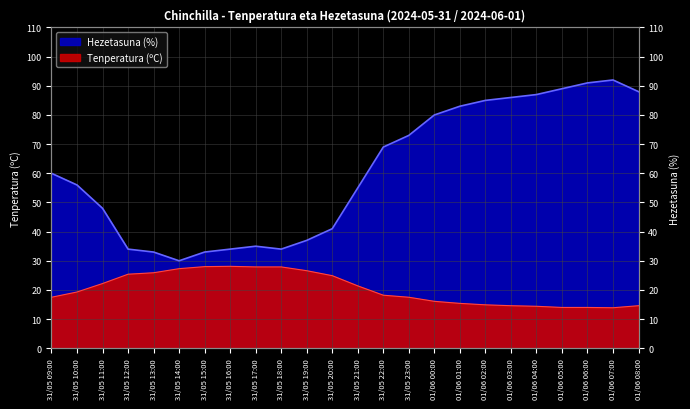

The Tenperatura (ºC) series shows 8.1 at 01/06 04:00. True or false?

False